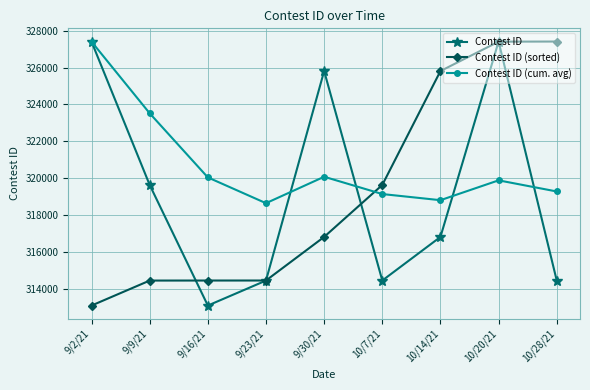

Is this an area chart (filled region under the line)?

No